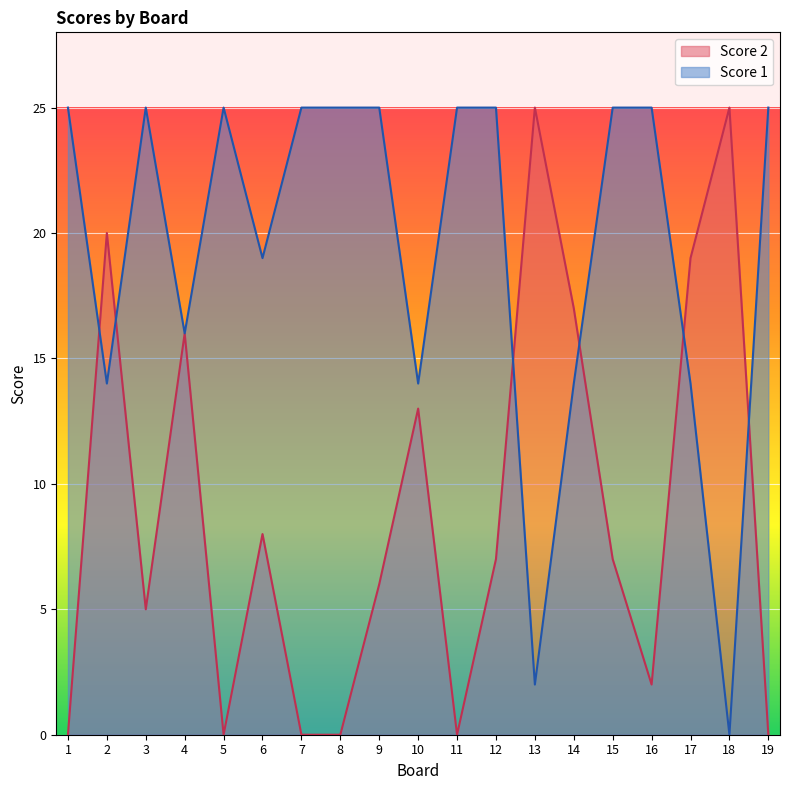

Which series changed the most between 2 and 14?

Score 2